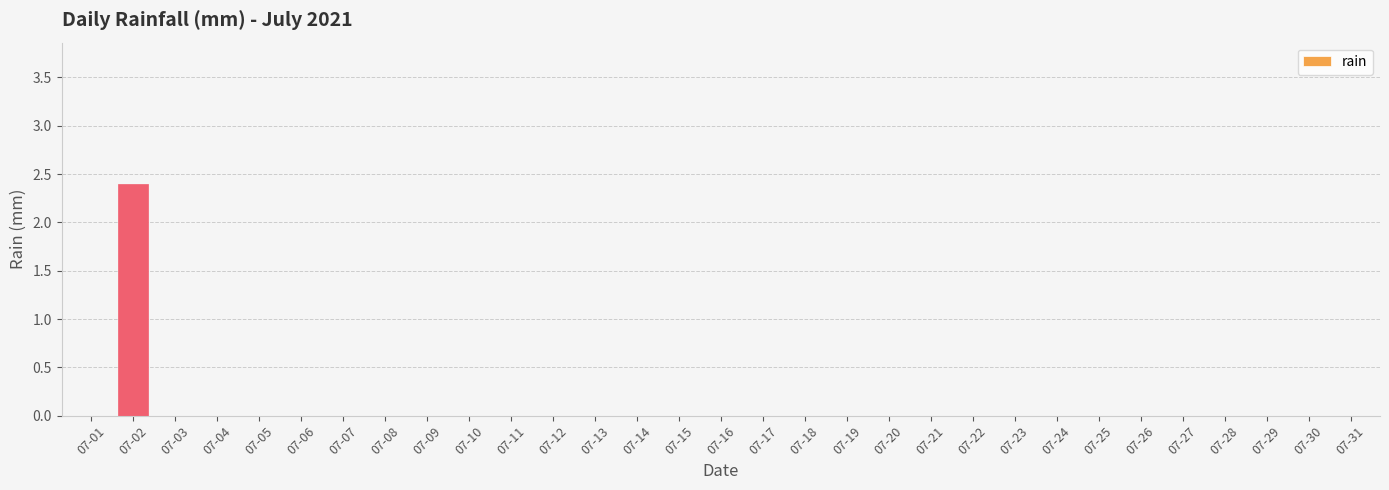

What is the maximum value shown in the chart?

2.4